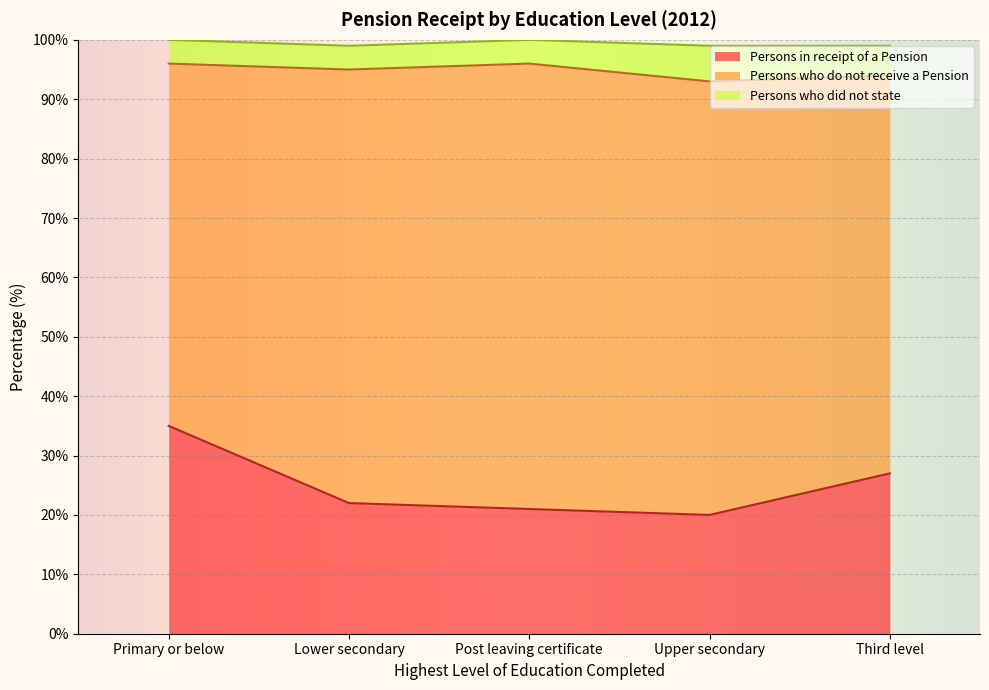

Reading right to left, list all the values displayed in this chart.

Persons in receipt of a Pension: 27	20	21	22	35
Persons who do not receive a Pension: 67	73	75	73	61
Persons who did not state: 5	6	4	4	4